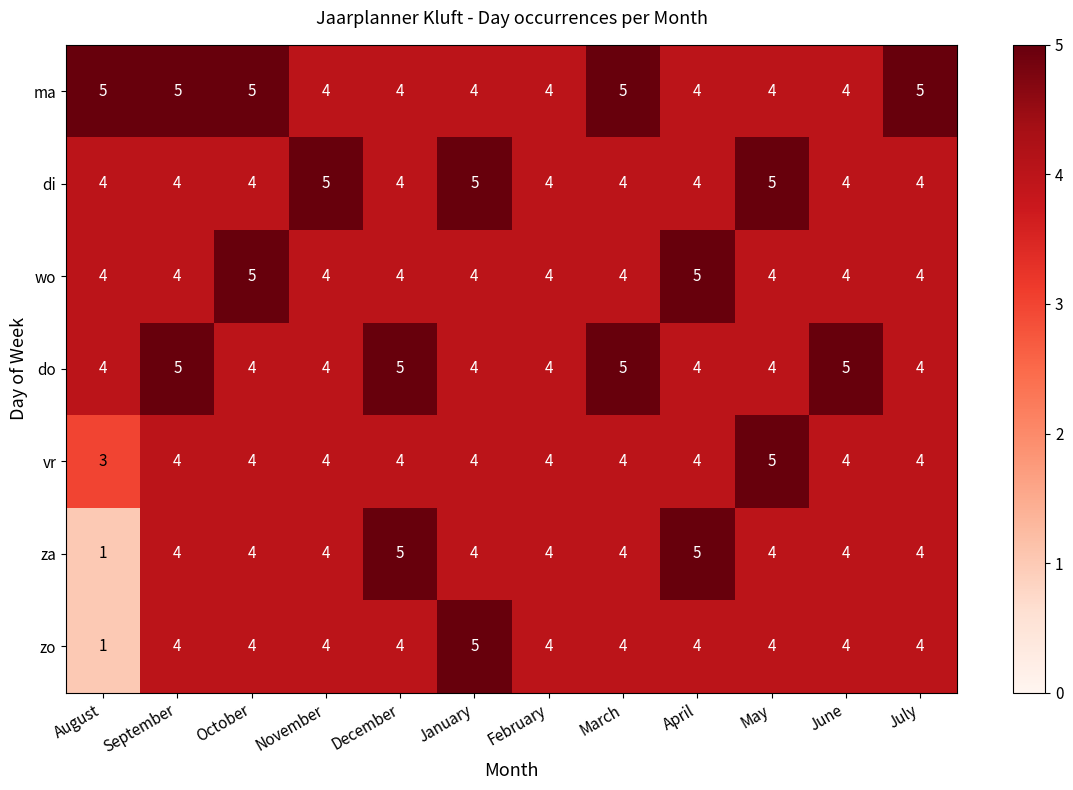

The value of ma at February is 6. True or false?

False